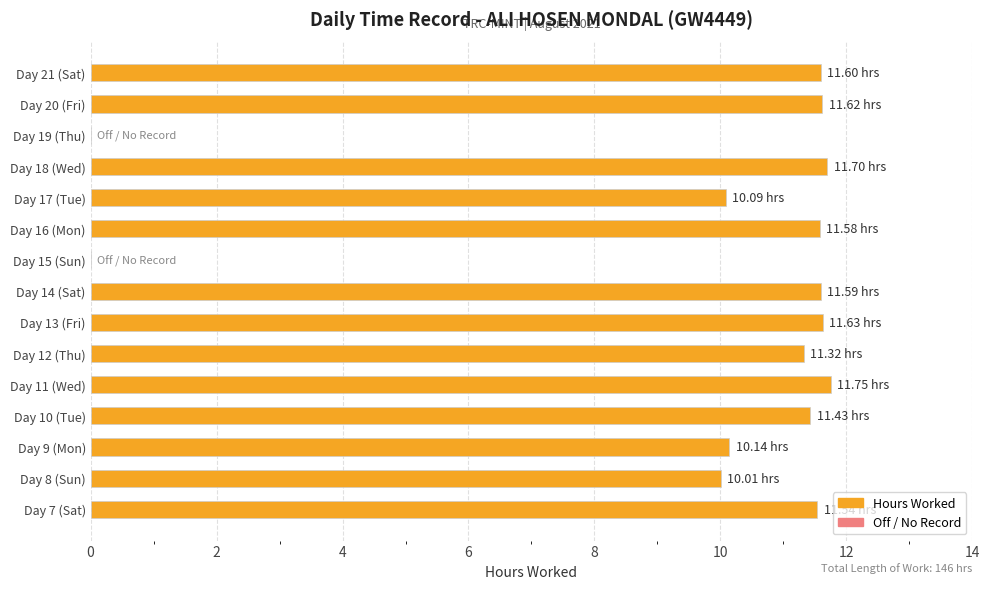

Which has a higher value, Day 9 (Mon) or Day 21 (Sat)?

Day 21 (Sat)